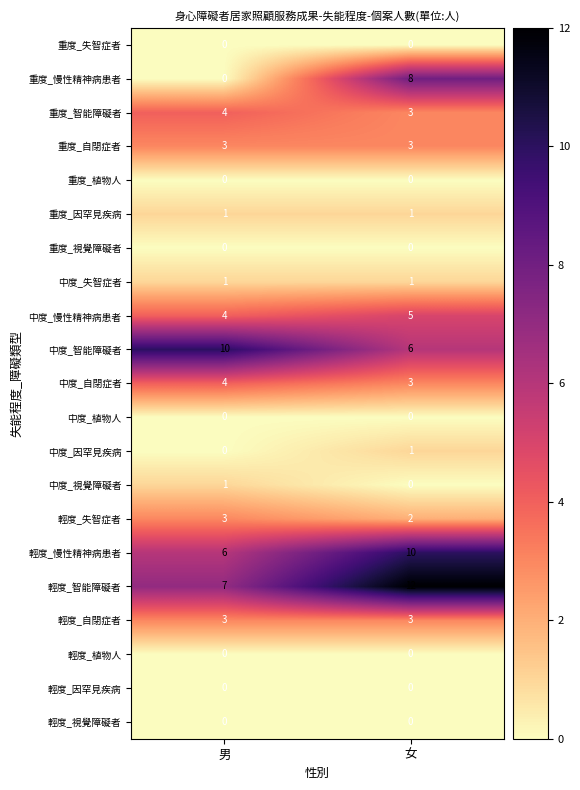

Count the number of categories in the chart.

2